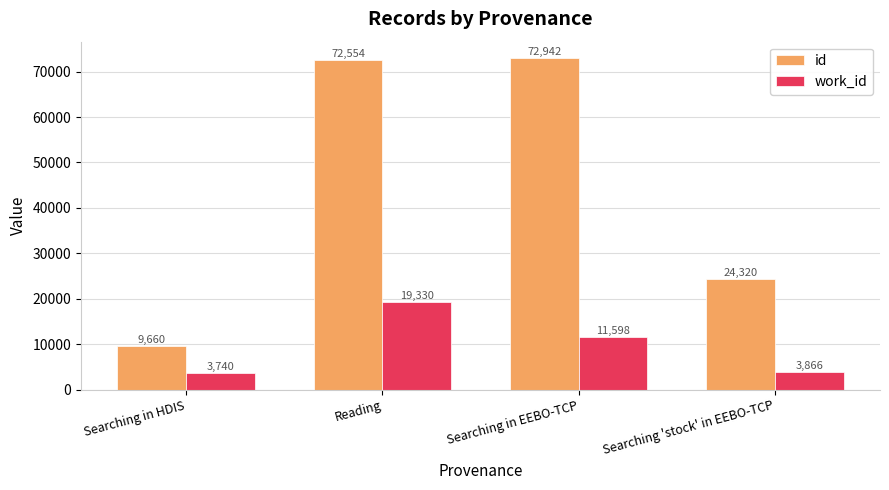

Which series has the largest total across all categories?

id